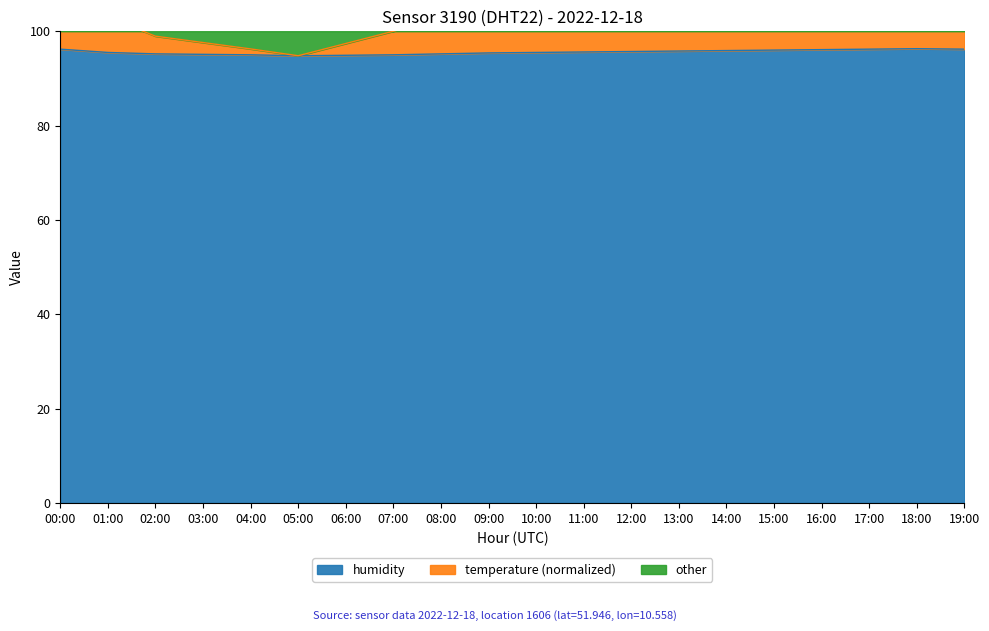

In humidity, how many points are lower than both neighbors (excluding endpoints)?

1